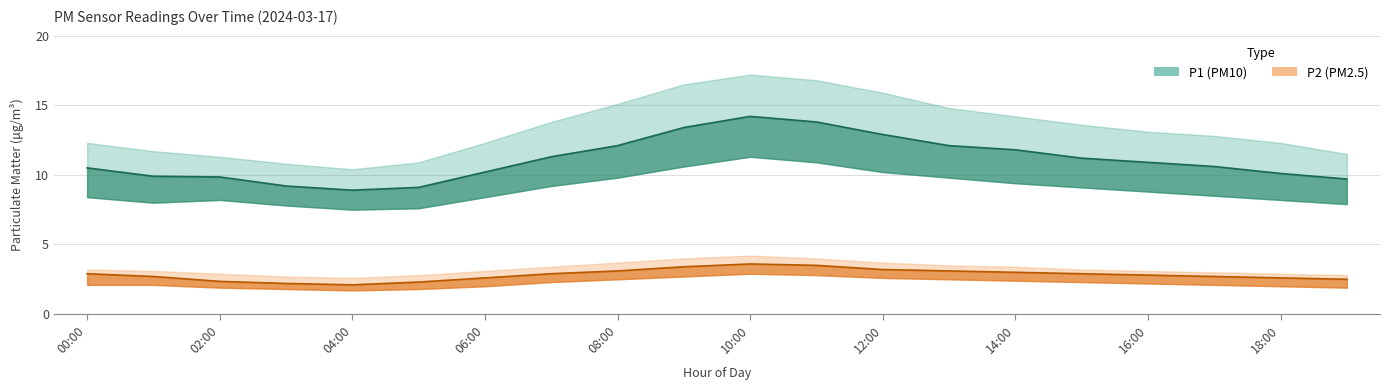

Is it true that P2 mean line equals 4.0 at 14:00?

False